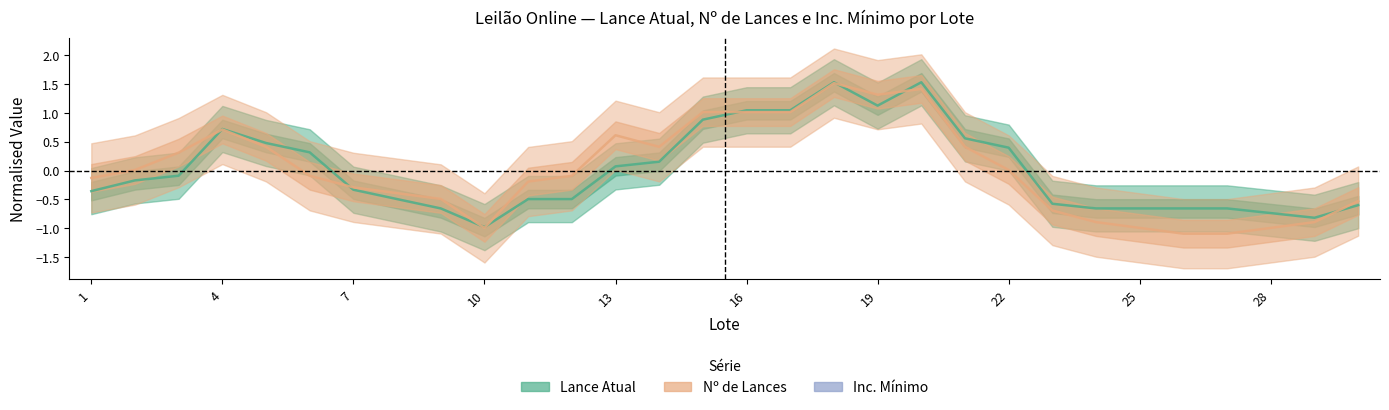

How many categories are shown in the chart?

30